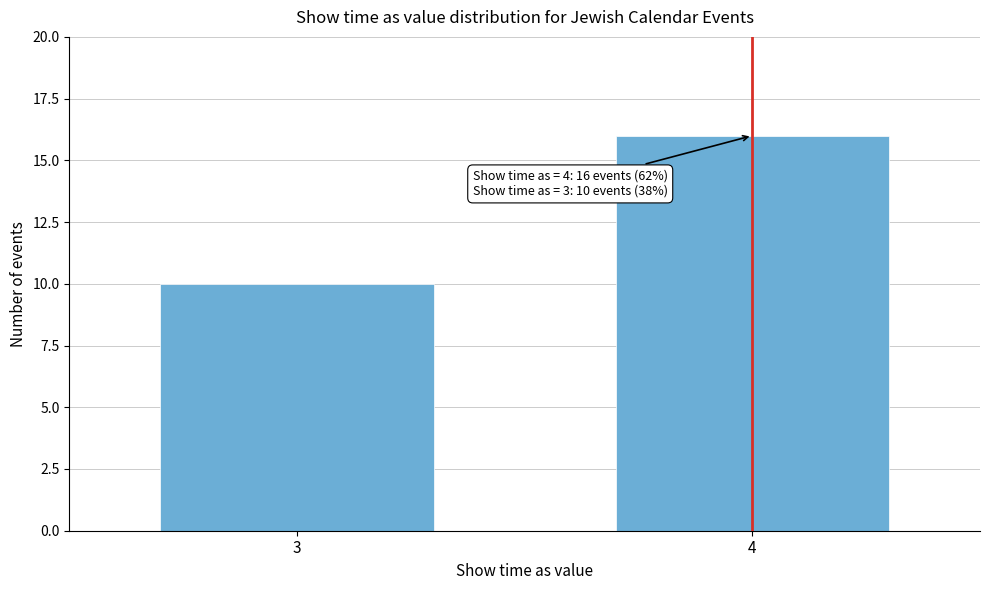

Reading right to left, list all the values displayed in this chart.

16	10